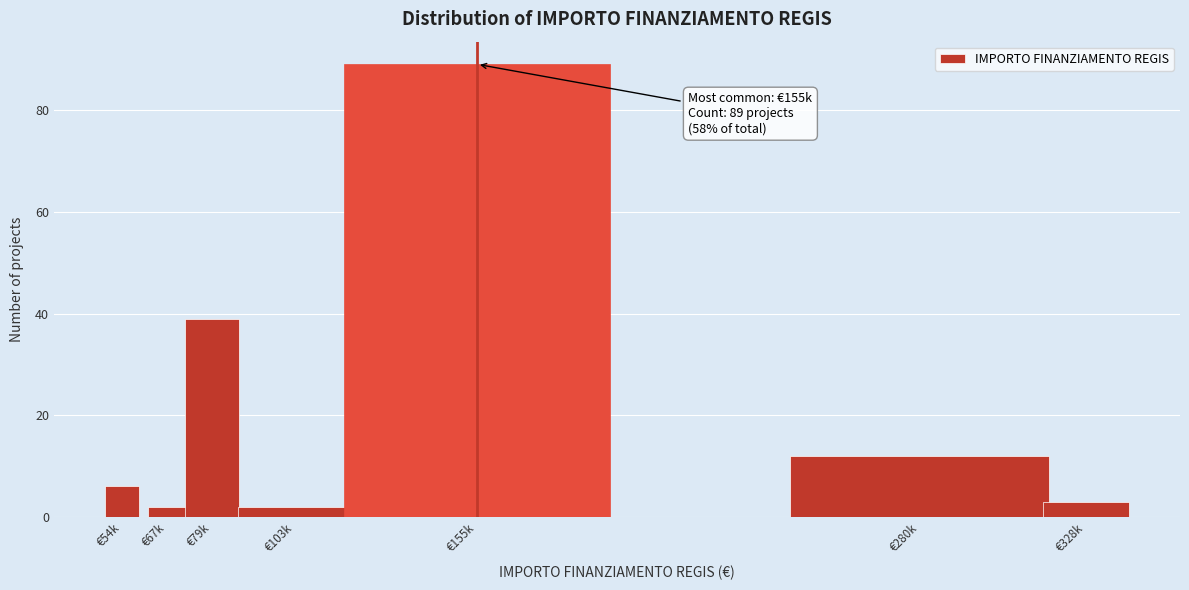

Reading left to right, extract all data points from this chart.

€54k=6	€67k=2	€79k=39	€103k=2	€155k=89	€280k=12	€328k=3